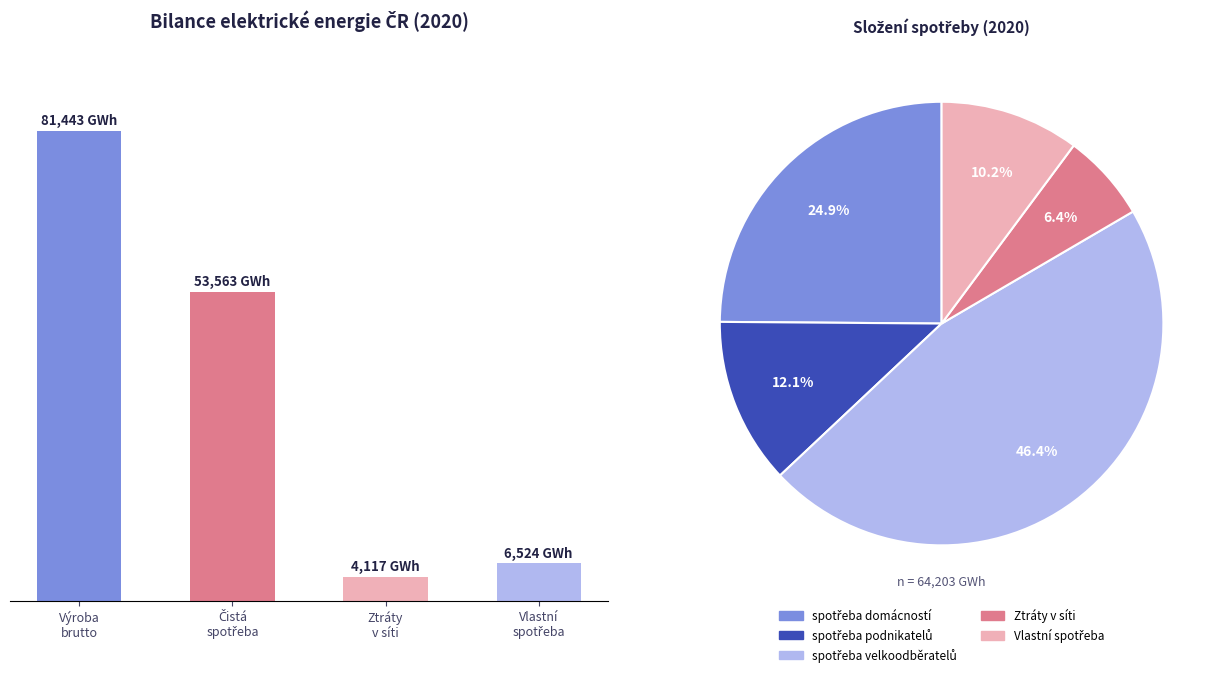

True or false: Vlastní
spotřeba accounts for 10% of the total.

False